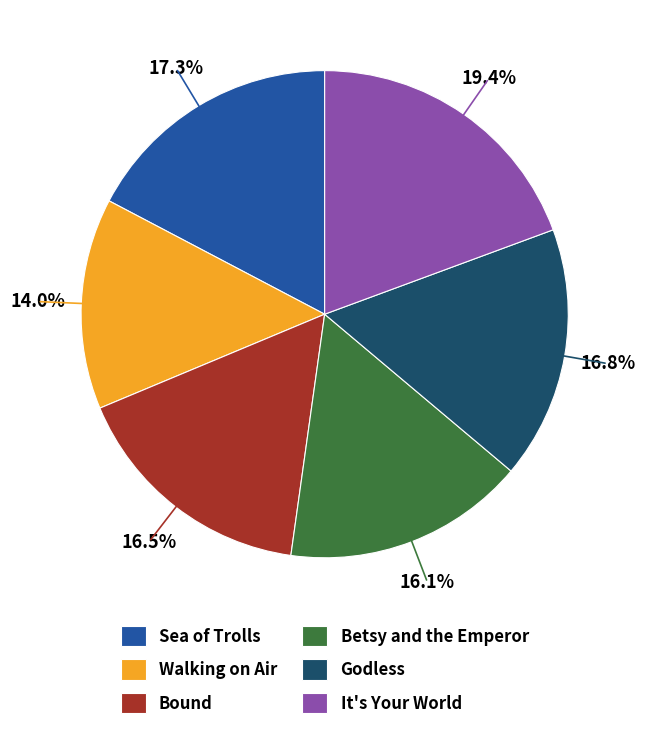

Which category has the smallest portion of the pie?

Walking on Air